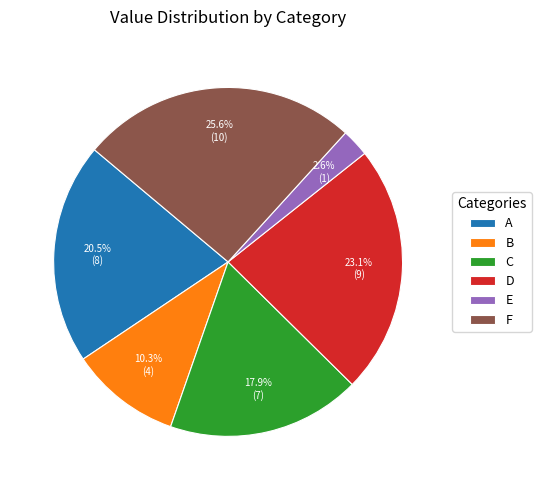

To the nearest percent, what is the difference between the largest and smallest slice percentages?

23%